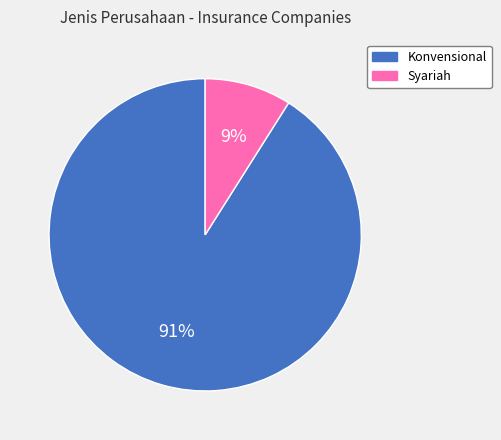

What is the ratio of the value at Konvensional to the value at Syariah?

10.1